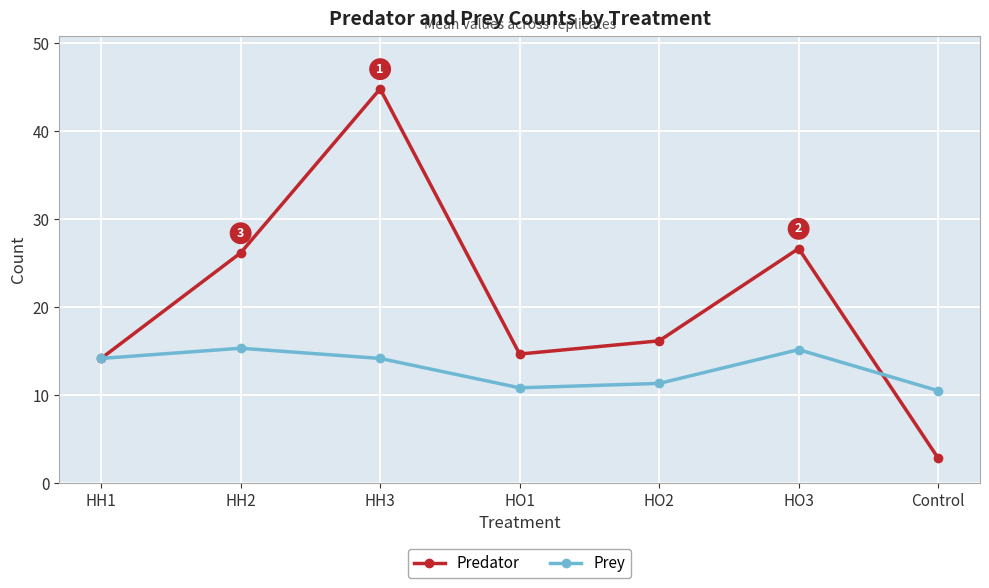

True or false: Predator has more than 1 points higher than both neighbors.

True